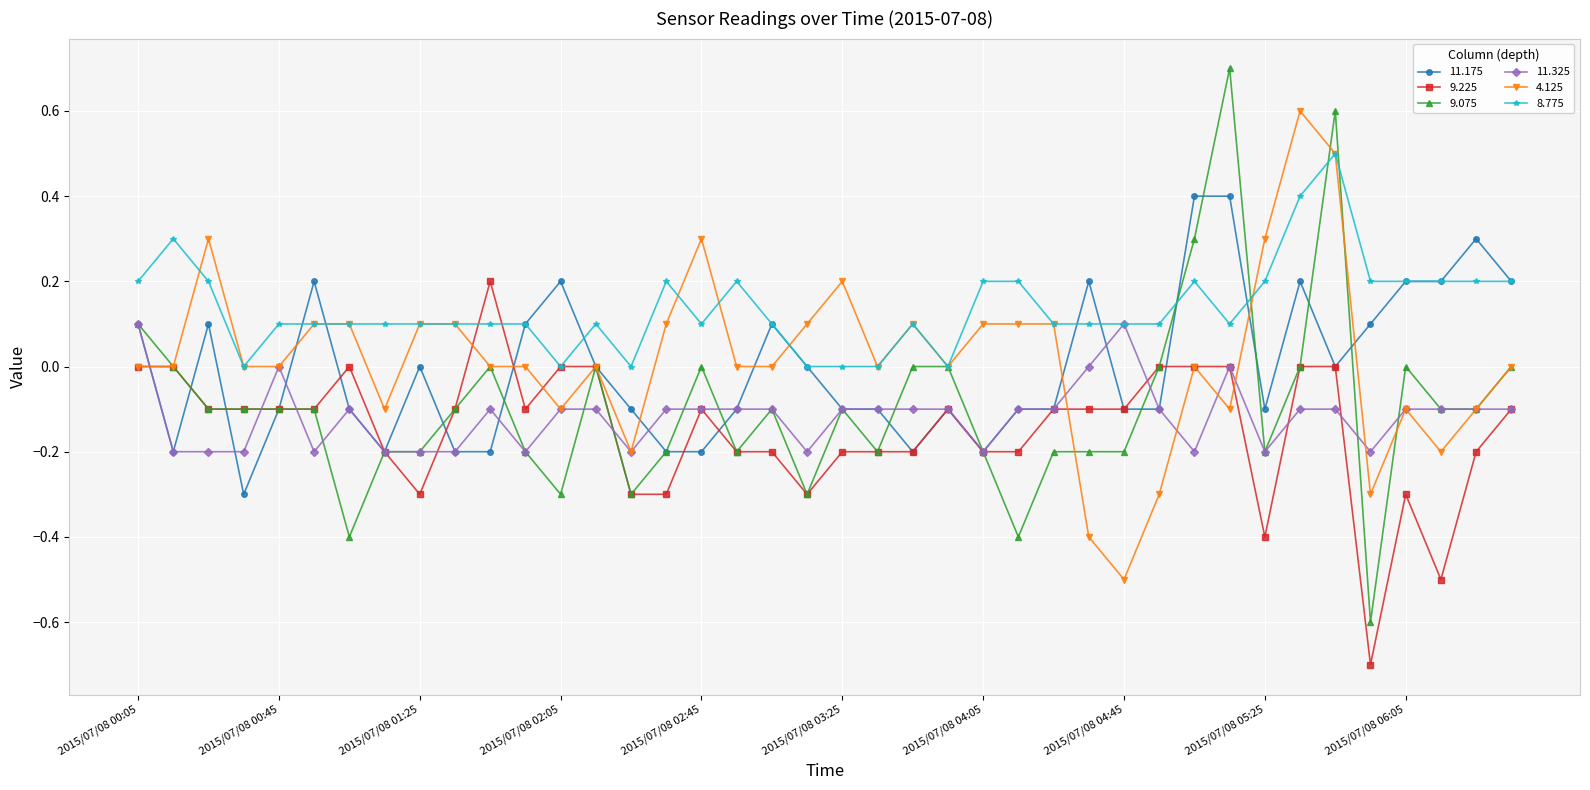

Which series has the largest total across all categories?

8.775